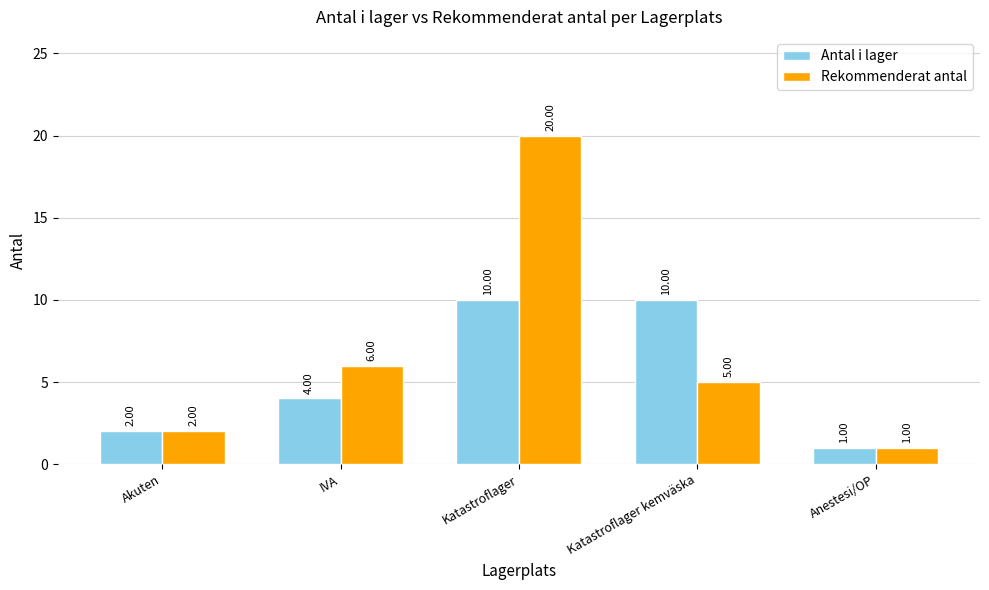

At which category is the sum across all series the highest?

Katastroflager